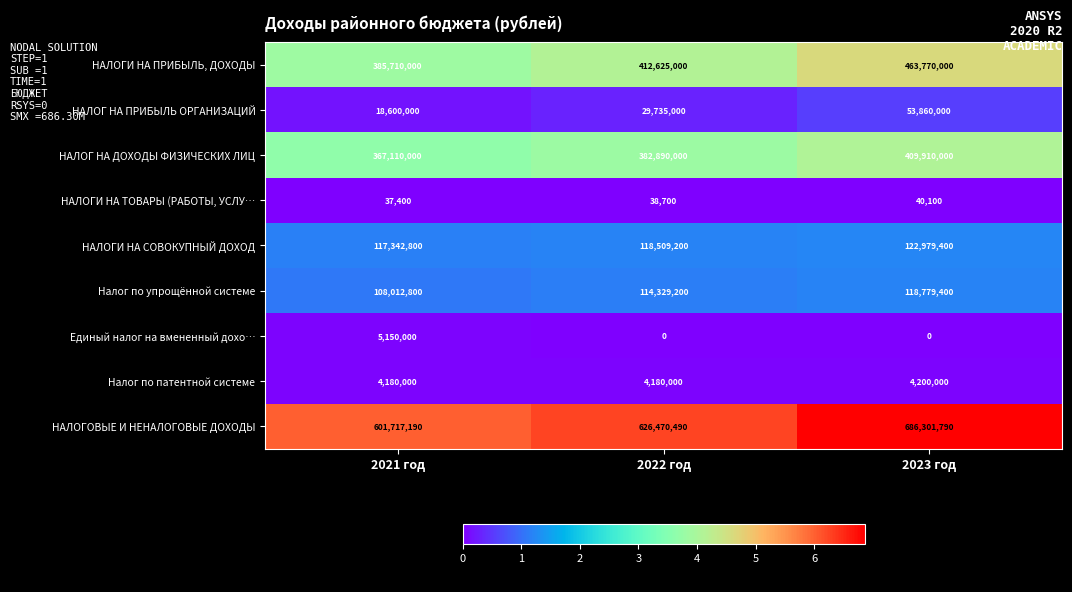

Reading right to left, transcribe all the data shown in this chart.

НАЛОГИ НА ПРИБЫЛЬ, ДОХОДЫ: 463770000	412625000	385710000
НАЛОГ НА ПРИБЫЛЬ ОРГАНИЗАЦИЙ: 53860000	29735000	18600000
НАЛОГ НА ДОХОДЫ ФИЗИЧЕСКИХ ЛИЦ: 409910000	382890000	367110000
НАЛОГИ НА ТОВАРЫ (РАБОТЫ, УСЛУ…: 40100	38700	37400
НАЛОГИ НА СОВОКУПНЫЙ ДОХОД: 122979400	118509200	117342800
Налог по упрощённой системе: 118779400	114329200	108012800
Единый налог на вмененный дохо…: 0	0	5150000
Налог по патентной системе: 4200000	4180000	4180000
НАЛОГОВЫЕ И НЕНАЛОГОВЫЕ ДОХОДЫ: 686301790	626470490	601717190